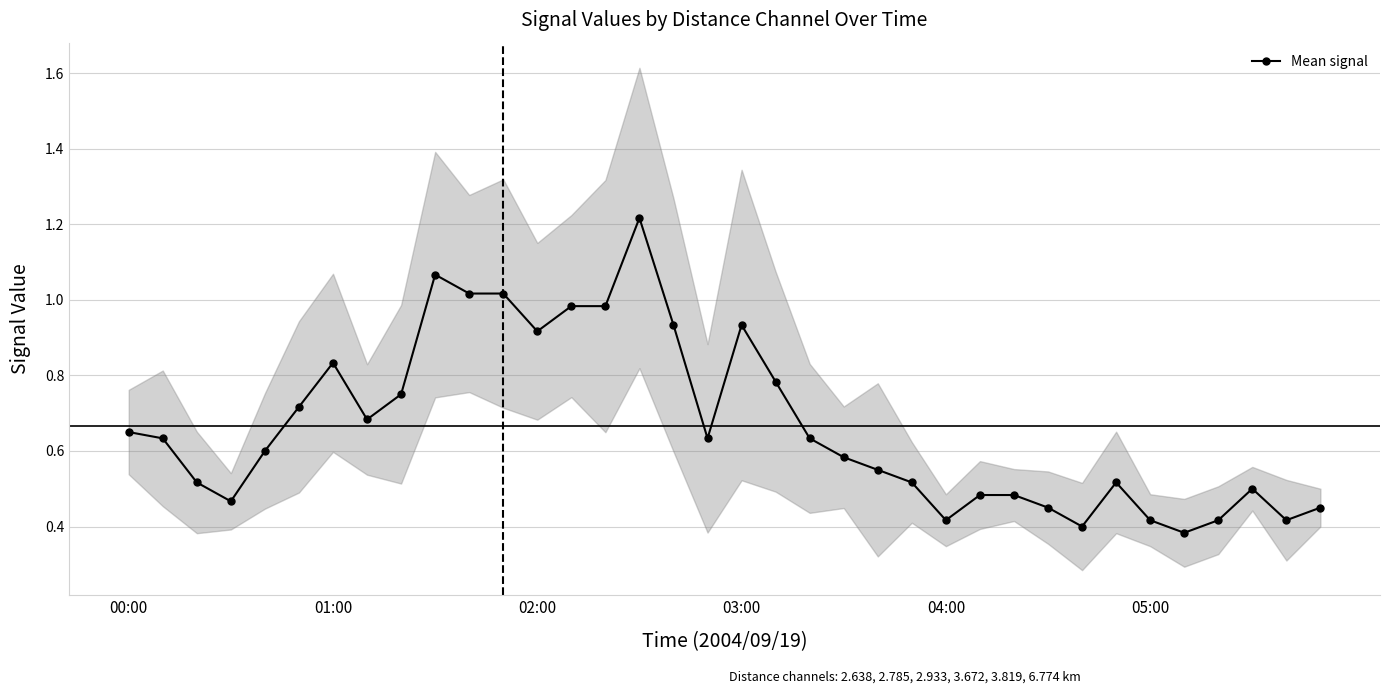

How many series are shown in this chart?

1